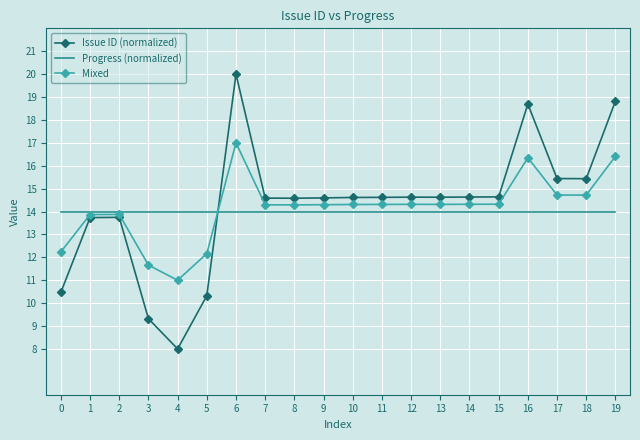

Where does the Mixed series first go above 14?

6